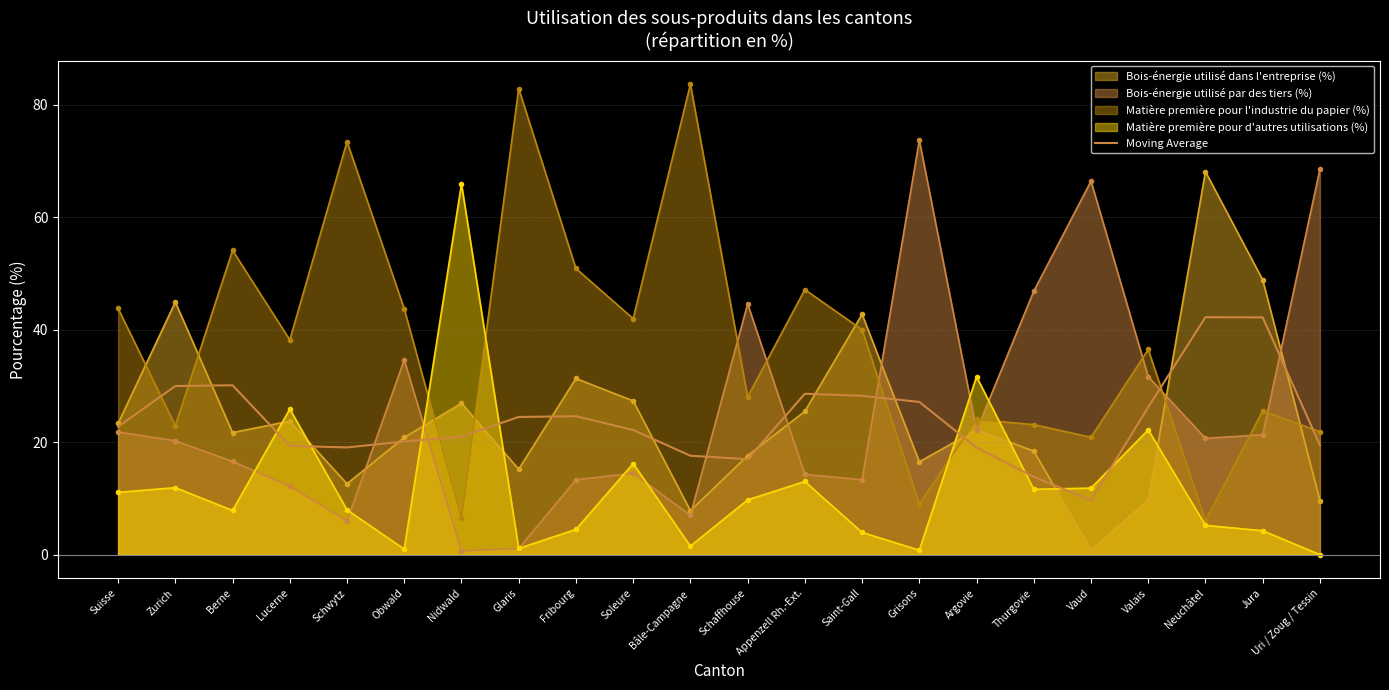

What is the smallest value displayed?

0.0